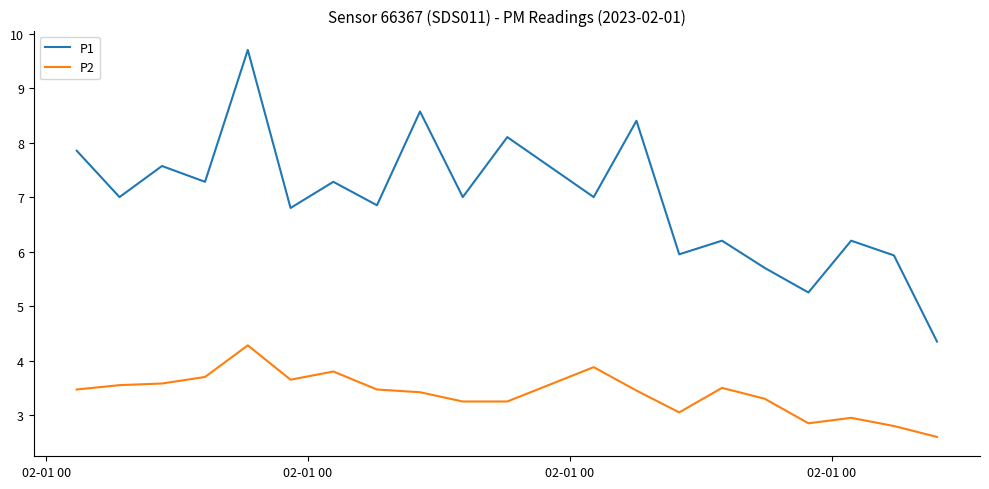

What is the highest value of the P1 series?

9.7